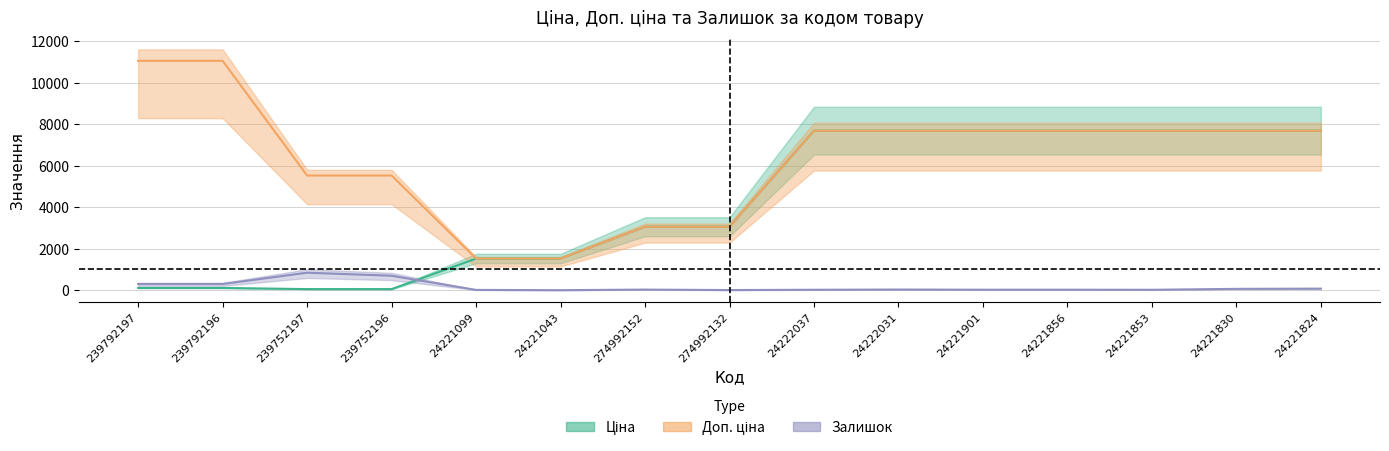

Reading left to right, extract all data points from this chart.

Ціна: 110.5	110.5	55.3	55.3	1526.8	1526.8	3059.7	3059.7	7688.0	7688.0	7688.0	7688.0	7688.0	7688.0	7688.0
Доп. ціна: 11055.0	11055.0	5528.0	5528.0	1527.0	1527.0	3060.0	3060.0	7688.0	7688.0	7688.0	7688.0	7688.0	7688.0	7688.0
Залишок: 300.0	300.0	845.0	698.0	16.0	4.0	31.0	9.0	23.0	34.0	25.0	26.0	22.0	67.0	78.0